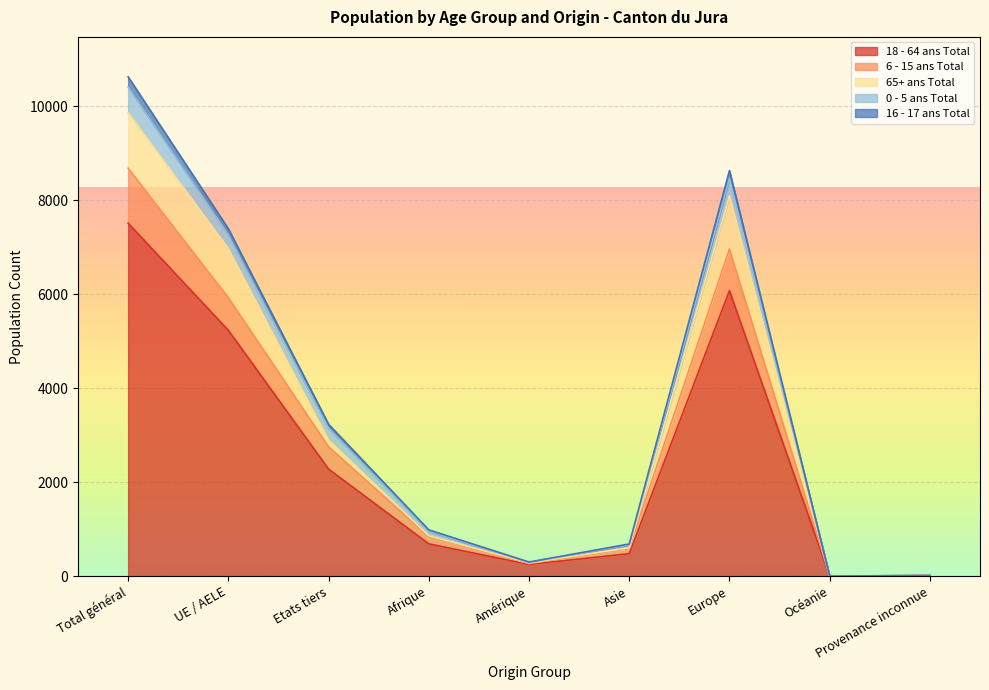

The value of 18 - 64 ans Total at UE / AELE is 5232. True or false?

True